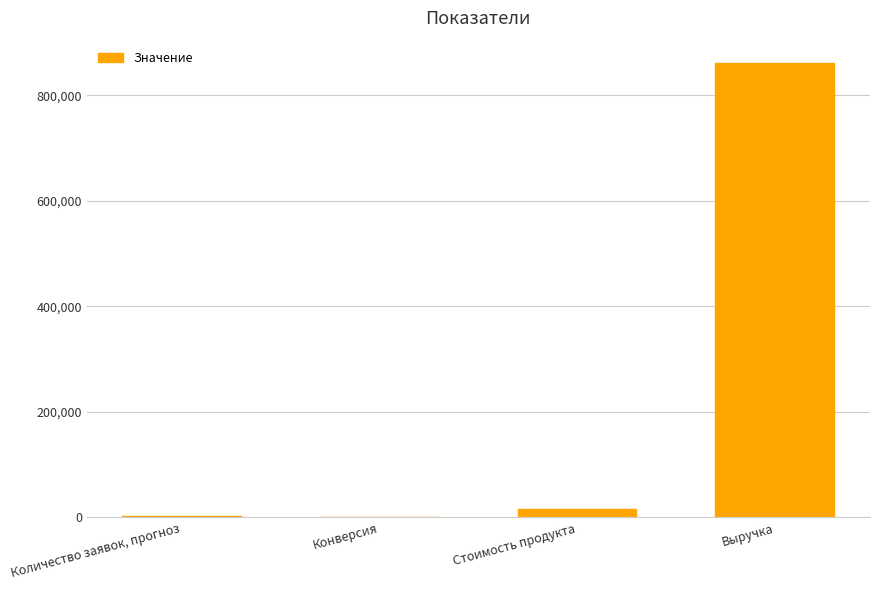

What is the maximum value shown in the chart?

860200.0